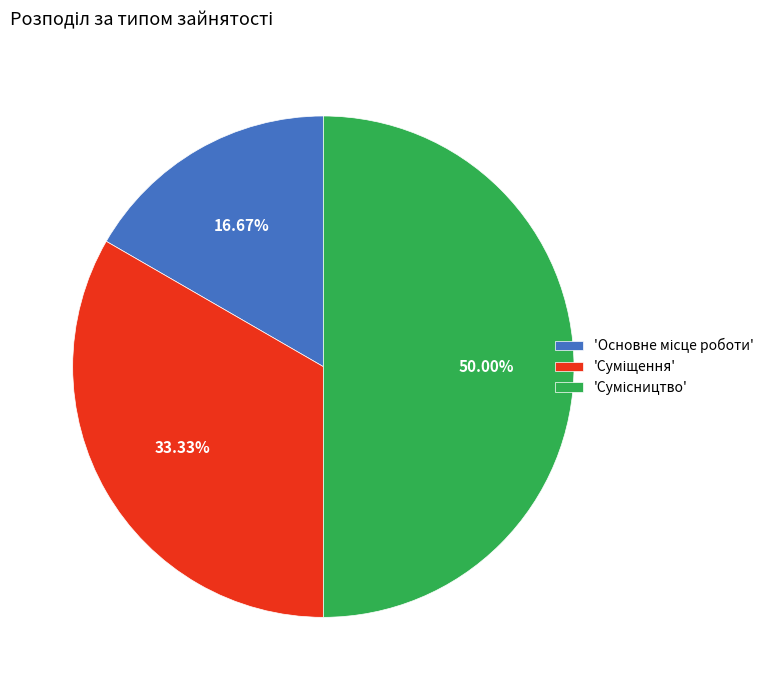

How many slices are in this pie chart?

3